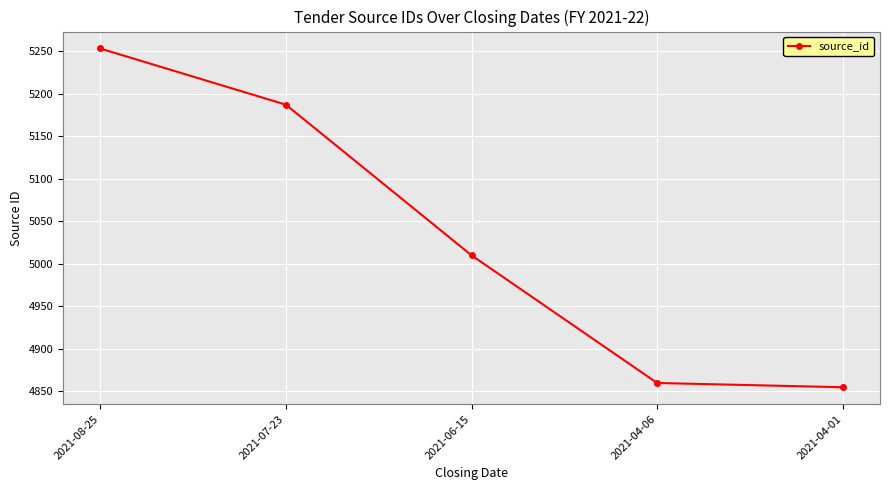

The chart shows a value of 3315 at 2021-08-25. True or false?

False